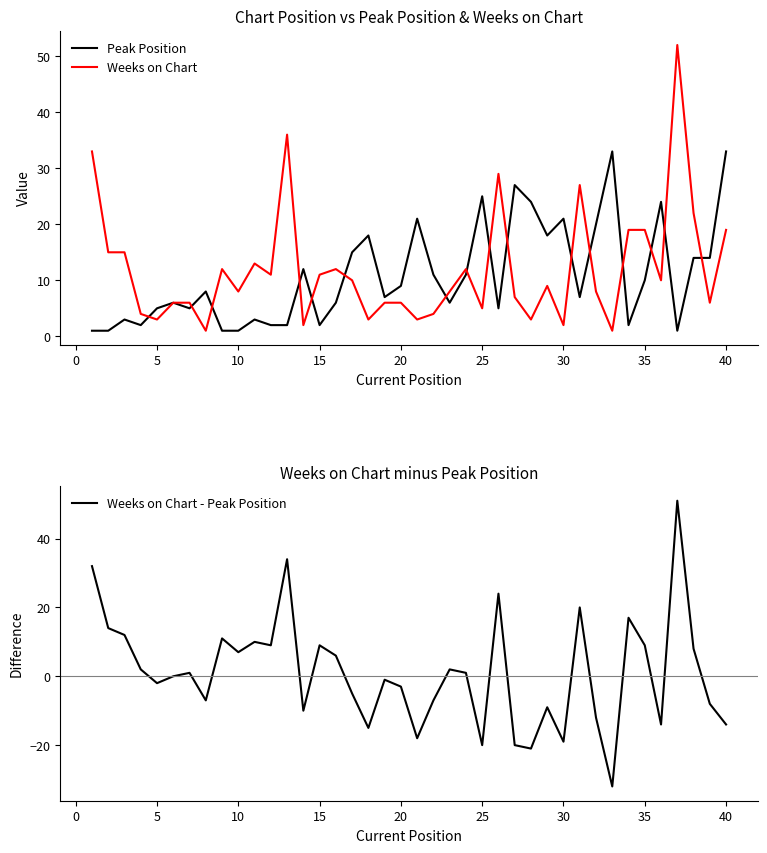

The value of Weeks on Chart at 25 is 5. True or false?

True